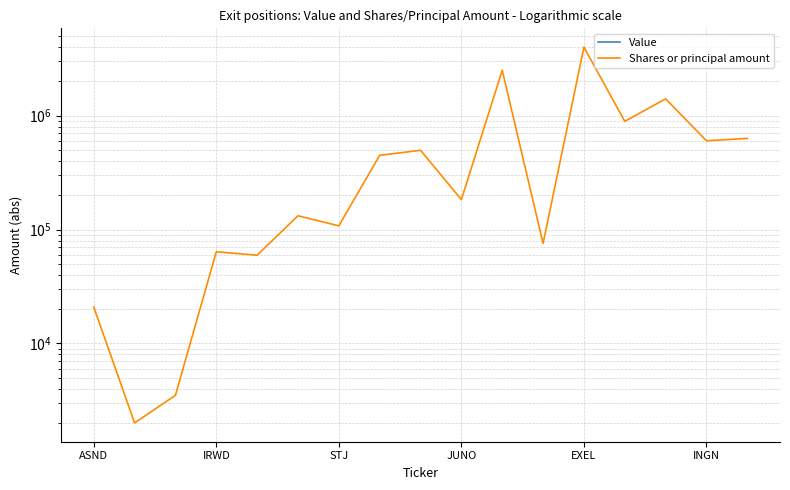

Between STJ and 12, which series saw the biggest shift?

Shares or principal amount